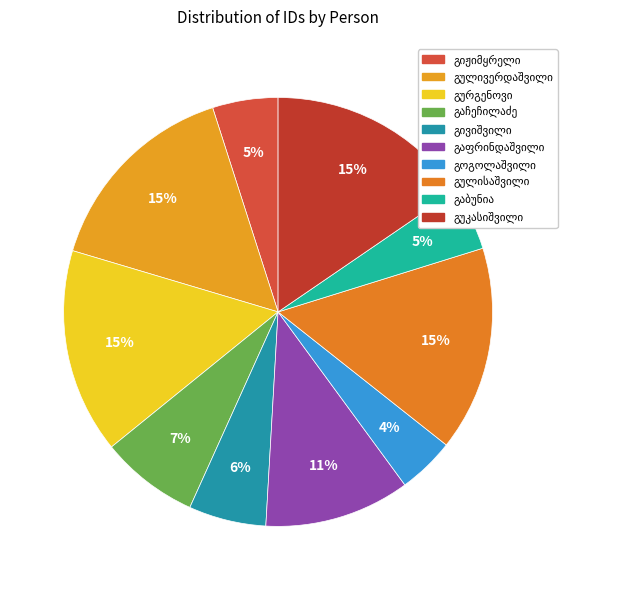

Which has a higher value, დავით ივანეს ძე გაფრინდაშვილი or სევასტი მიხეილის ძე გაჩეჩილაძე?

დავით ივანეს ძე გაფრინდაშვილი